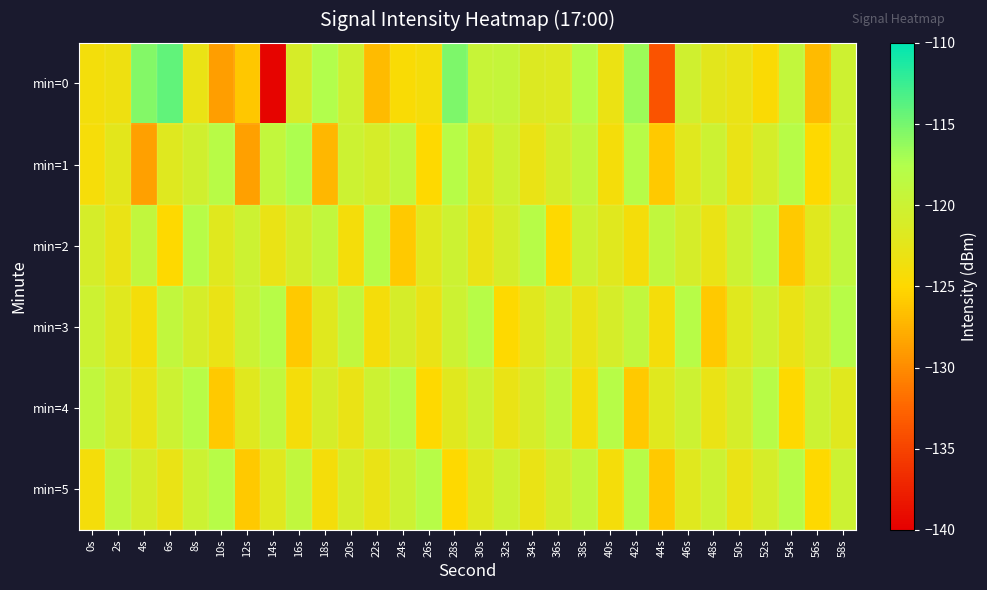

Reading left to right, transcribe all the data shown in this chart.

min=0: 0s=-123.9	2s=-123.5	4s=-115.6	6s=-114.2	8s=-122.9	10s=-128.8	12s=-126.1	14s=-139.6	16s=-121.0	18s=-117.5	20s=-120.2	22s=-126.9	24s=-124.5	26s=-124.0	28s=-115.4	30s=-119.5	32s=-119.3	34s=-121.7	36s=-121.8	38s=-117.8	40s=-123.0	42s=-116.6	44s=-133.8	46s=-120.4	48s=-122.2	50s=-122.9	52s=-124.6	54s=-119.1	56s=-126.9	58s=-120.2
min=1: 0s=-124.1	2s=-122.4	4s=-128.7	6s=-121.9	8s=-120.5	10s=-118.1	12s=-128.6	14s=-119.1	16s=-117.3	18s=-127.2	20s=-120.0	22s=-121.0	24s=-119.0	26s=-125.0	28s=-118.0	30s=-122.0	32s=-120.0	34s=-123.0	36s=-121.0	38s=-119.0	40s=-124.0	42s=-118.0	44s=-126.0	46s=-122.0	48s=-120.0	50s=-123.0	52s=-121.0	54s=-118.0	56s=-125.0	58s=-120.0
min=2: 0s=-121.0	2s=-123.0	4s=-119.0	6s=-125.0	8s=-118.0	10s=-122.0	12s=-120.0	14s=-123.0	16s=-121.0	18s=-119.0	20s=-124.0	22s=-118.0	24s=-126.0	26s=-122.0	28s=-120.0	30s=-123.0	32s=-121.0	34s=-118.0	36s=-125.0	38s=-120.0	40s=-122.0	42s=-124.0	44s=-119.0	46s=-121.0	48s=-123.0	50s=-120.0	52s=-118.0	54s=-126.0	56s=-122.0	58s=-119.0
min=3: 0s=-120.0	2s=-122.0	4s=-124.0	6s=-119.0	8s=-121.0	10s=-123.0	12s=-120.0	14s=-118.0	16s=-126.0	18s=-122.0	20s=-119.0	22s=-124.0	24s=-121.0	26s=-123.0	28s=-120.0	30s=-118.0	32s=-125.0	34s=-122.0	36s=-120.0	38s=-123.0	40s=-121.0	42s=-119.0	44s=-124.0	46s=-118.0	48s=-126.0	50s=-122.0	52s=-120.0	54s=-123.0	56s=-121.0	58s=-118.0
min=4: 0s=-119.0	2s=-121.0	4s=-123.0	6s=-120.0	8s=-118.0	10s=-126.0	12s=-122.0	14s=-119.0	16s=-124.0	18s=-121.0	20s=-123.0	22s=-120.0	24s=-118.0	26s=-125.0	28s=-122.0	30s=-120.0	32s=-123.0	34s=-121.0	36s=-119.0	38s=-124.0	40s=-118.0	42s=-126.0	44s=-122.0	46s=-120.0	48s=-123.0	50s=-121.0	52s=-118.0	54s=-125.0	56s=-120.0	58s=-122.0
min=5: 0s=-124.0	2s=-119.0	4s=-121.0	6s=-123.0	8s=-120.0	10s=-118.0	12s=-126.0	14s=-122.0	16s=-119.0	18s=-124.0	20s=-121.0	22s=-123.0	24s=-120.0	26s=-118.0	28s=-125.0	30s=-122.0	32s=-120.0	34s=-123.0	36s=-121.0	38s=-119.0	40s=-124.0	42s=-118.0	44s=-126.0	46s=-122.0	48s=-120.0	50s=-123.0	52s=-121.0	54s=-118.0	56s=-125.0	58s=-120.0